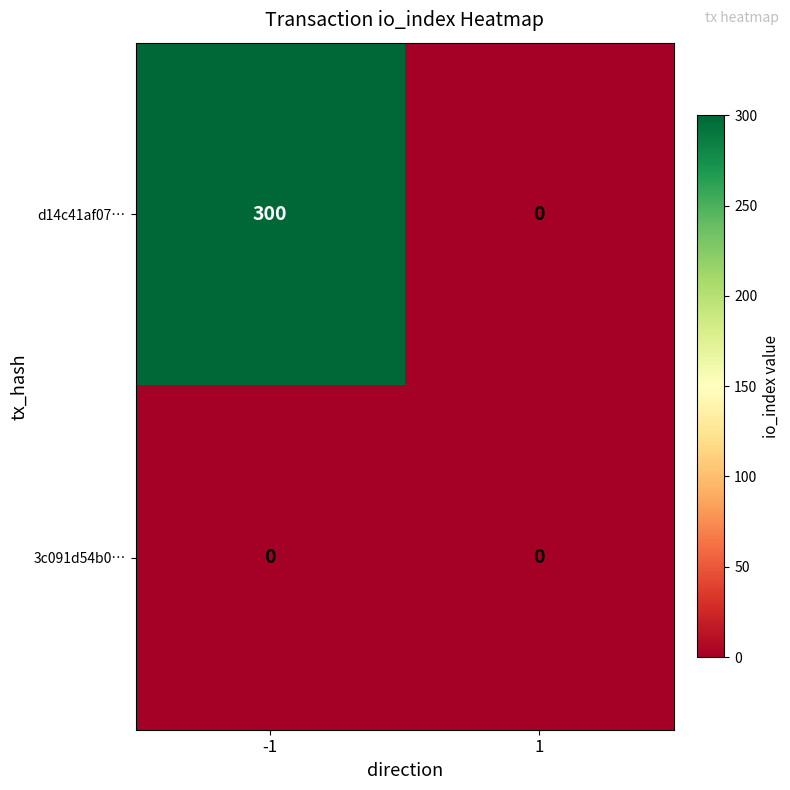

What is the maximum value shown in the chart?

300